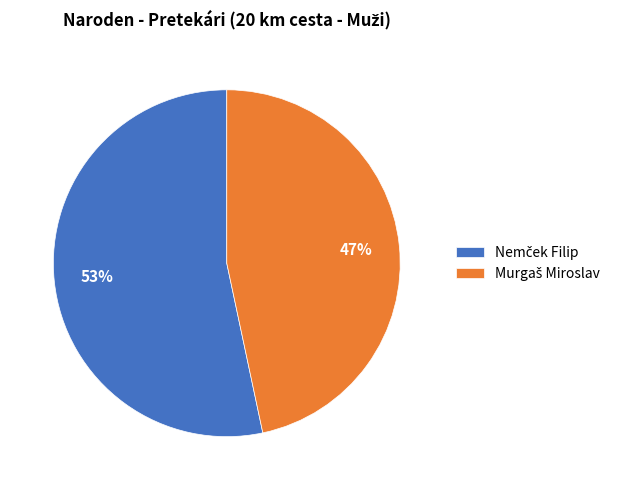

To the nearest percent, what is the average slice percentage?

50%